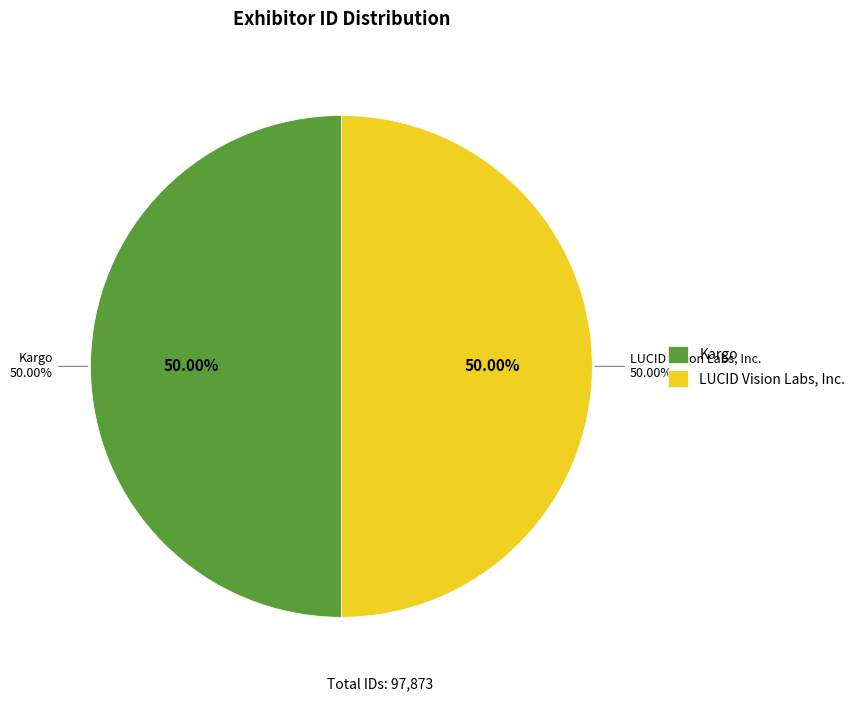

Approximately how many times larger is the value at Kargo compared to LUCID Vision Labs, Inc.?

1.0